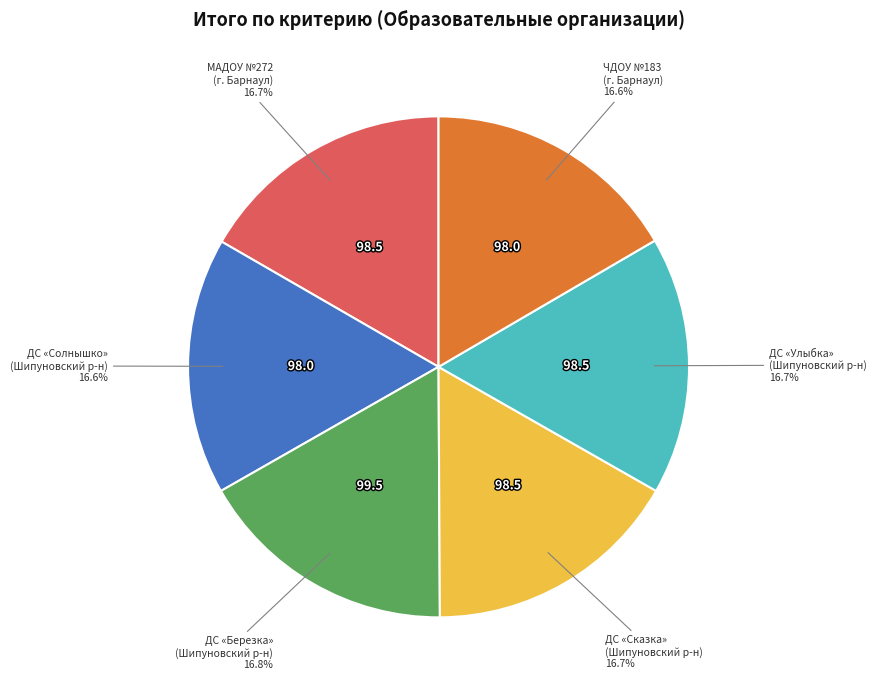

Count the number of slices in the pie.

6